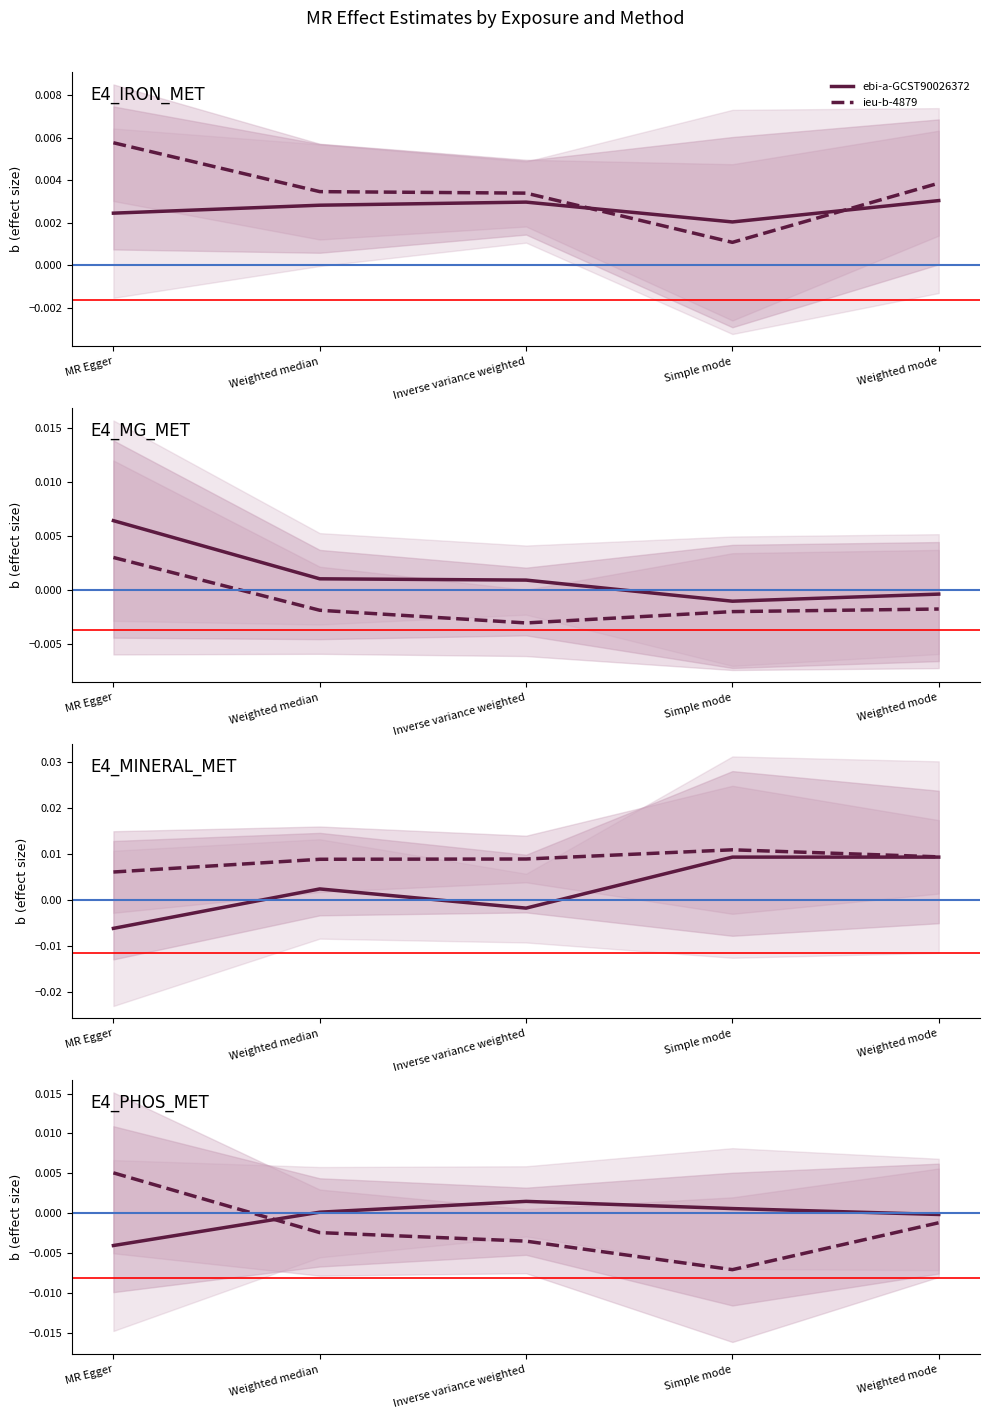

Which series ends up on top after the final intersection of ebi-a-GCST90026372 and ieu-b-4879?

ebi-a-GCST90026372